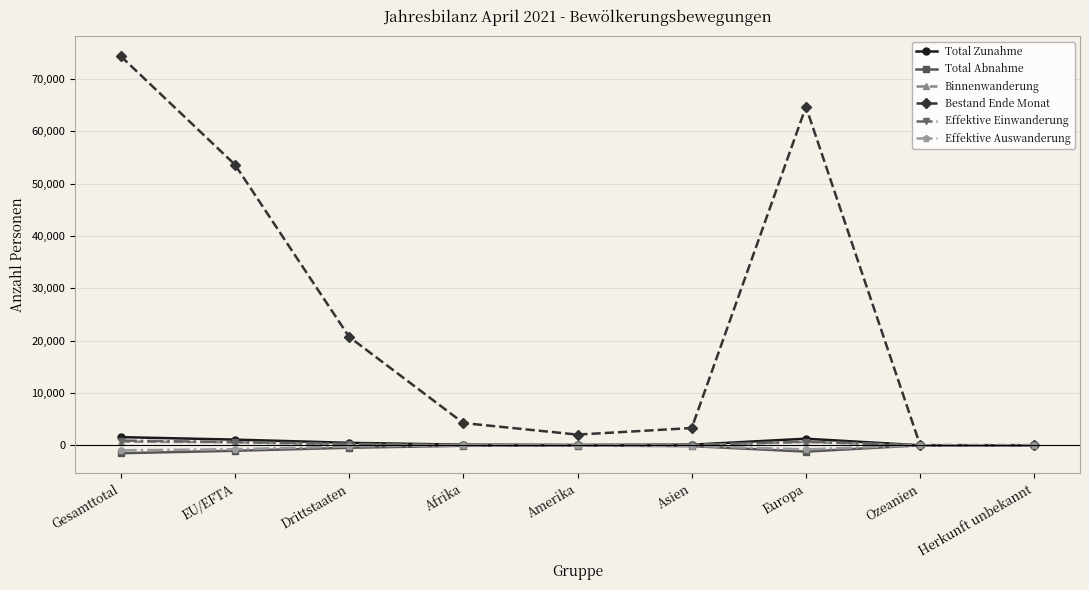

What are all the series names shown in the legend?

Total Zunahme, Total Abnahme, Binnenwanderung, Bestand Ende Monat, Effektive Einwanderung, Effektive Auswanderung